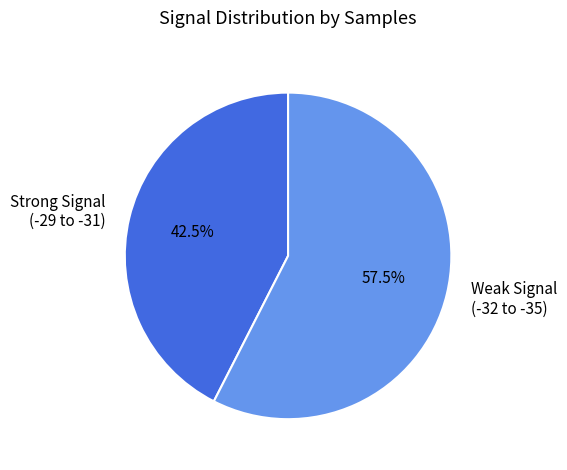

Which slice is the smallest?

Strong Signal (-29 to -31)